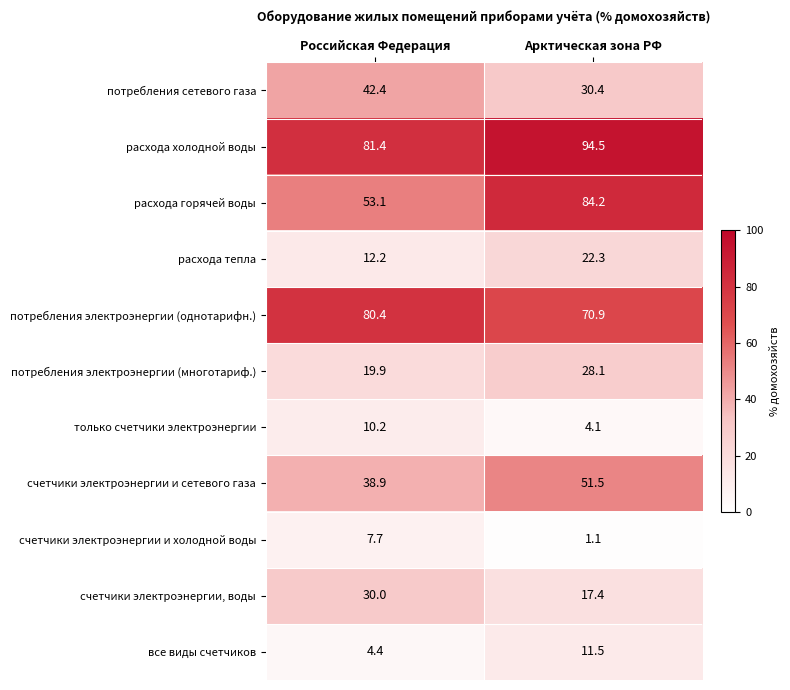

Reading left to right, transcribe all the data shown in this chart.

потребления сетевого газа: Российская Федерация=42.4	Арктическая зона РФ=30.4
расхода холодной воды: Российская Федерация=81.4	Арктическая зона РФ=94.5
расхода горячей воды: Российская Федерация=53.1	Арктическая зона РФ=84.2
расхода тепла: Российская Федерация=12.2	Арктическая зона РФ=22.3
потребления электроэнергии (однотарифн.): Российская Федерация=80.4	Арктическая зона РФ=70.9
потребления электроэнергии (многотариф.): Российская Федерация=19.9	Арктическая зона РФ=28.1
только счетчики электроэнергии: Российская Федерация=10.2	Арктическая зона РФ=4.1
счетчики электроэнергии и сетевого газа: Российская Федерация=38.9	Арктическая зона РФ=51.5
счетчики электроэнергии и холодной воды: Российская Федерация=7.7	Арктическая зона РФ=1.1
счетчики электроэнергии, воды: Российская Федерация=30.0	Арктическая зона РФ=17.4
все виды счетчиков: Российская Федерация=4.4	Арктическая зона РФ=11.5